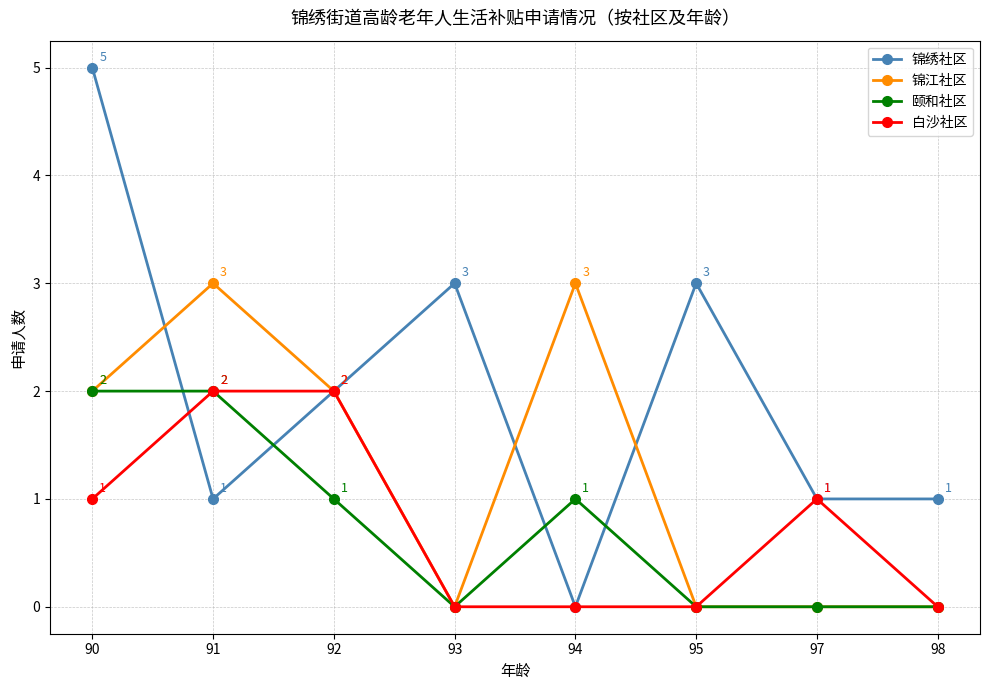

What is the greatest value displayed?

5